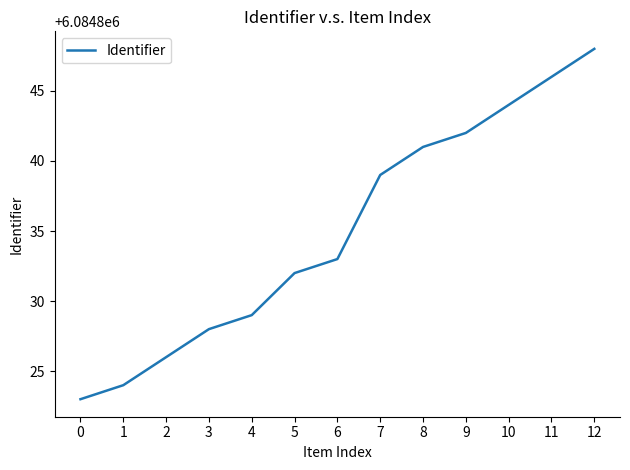

Does the chart display data point markers on the line(s)?

No